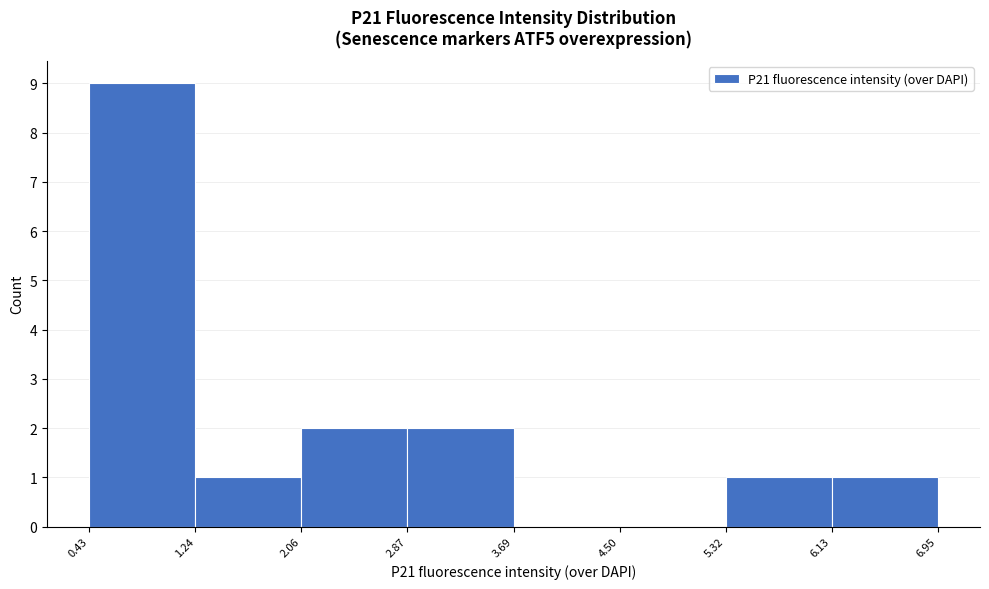

Reading left to right, transcribe this chart: for each bar, give the range it covers on the x-axis and its height. The values are not printed on the chart, so give them approximately, as read against the axis.

0.43 to 1.24: 9
1.24 to 2.06: 1
2.06 to 2.87: 2
2.87 to 3.69: 2
3.69 to 4.50: 0
4.50 to 5.32: 0
5.32 to 6.13: 1
6.13 to 6.95: 1